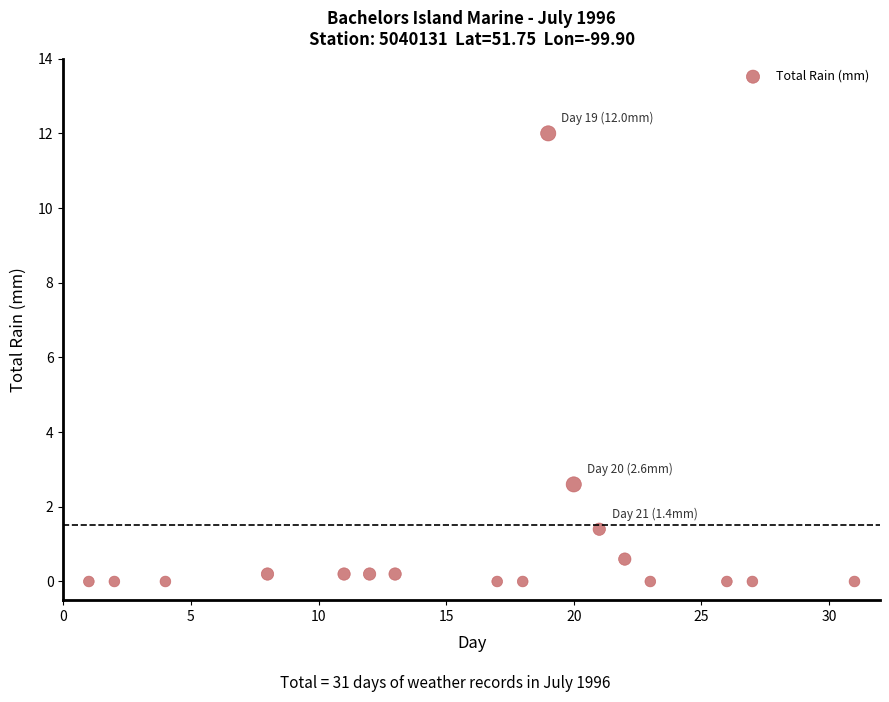

What Y value in the scatter plot is closest to 6?

2.6